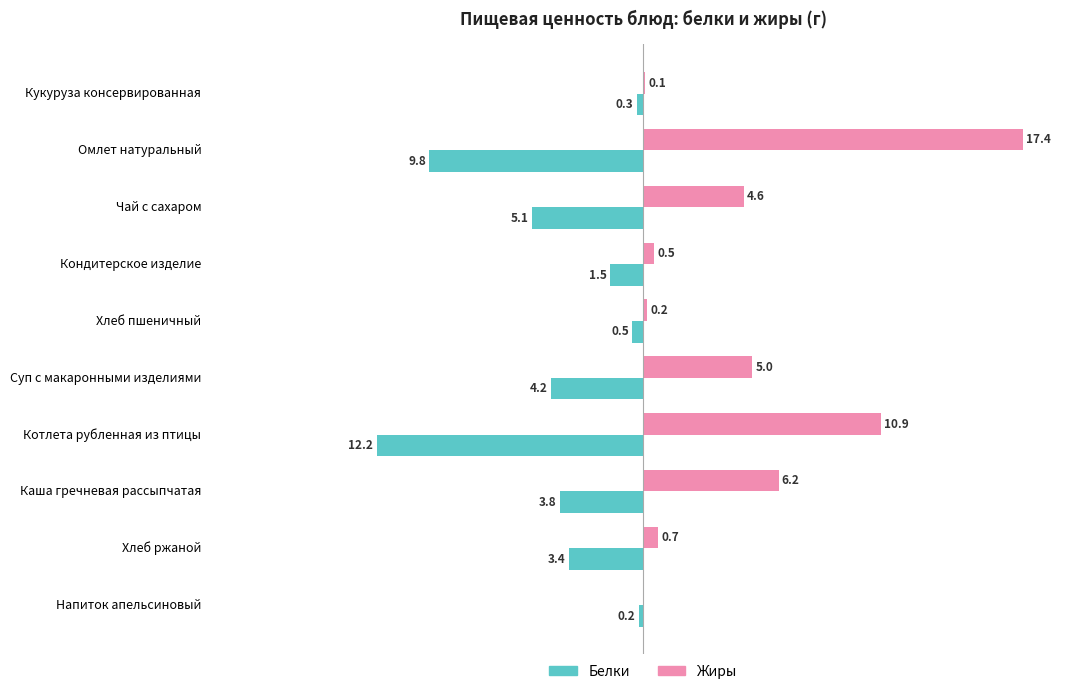

Between Кукуруза консервированная and Каша гречневая рассыпчатая, which series saw the biggest shift?

Жиры